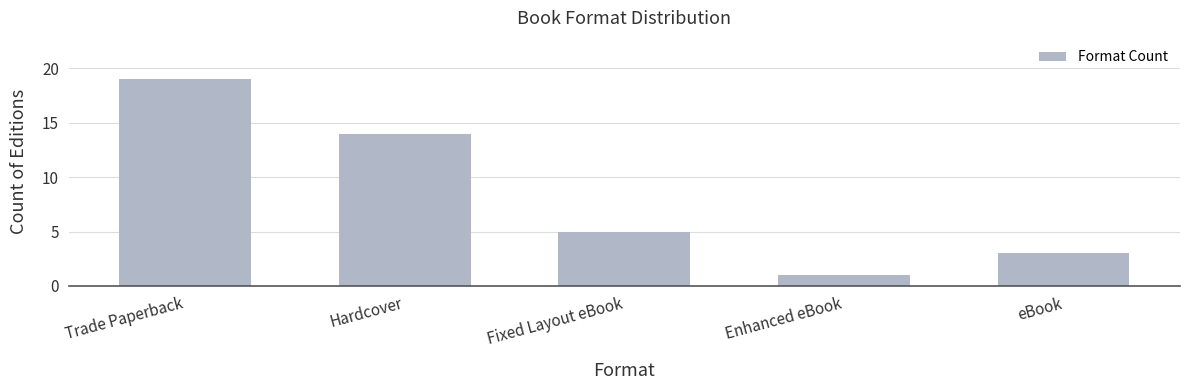

What is the label of the 4th bar from the left?

Enhanced eBook